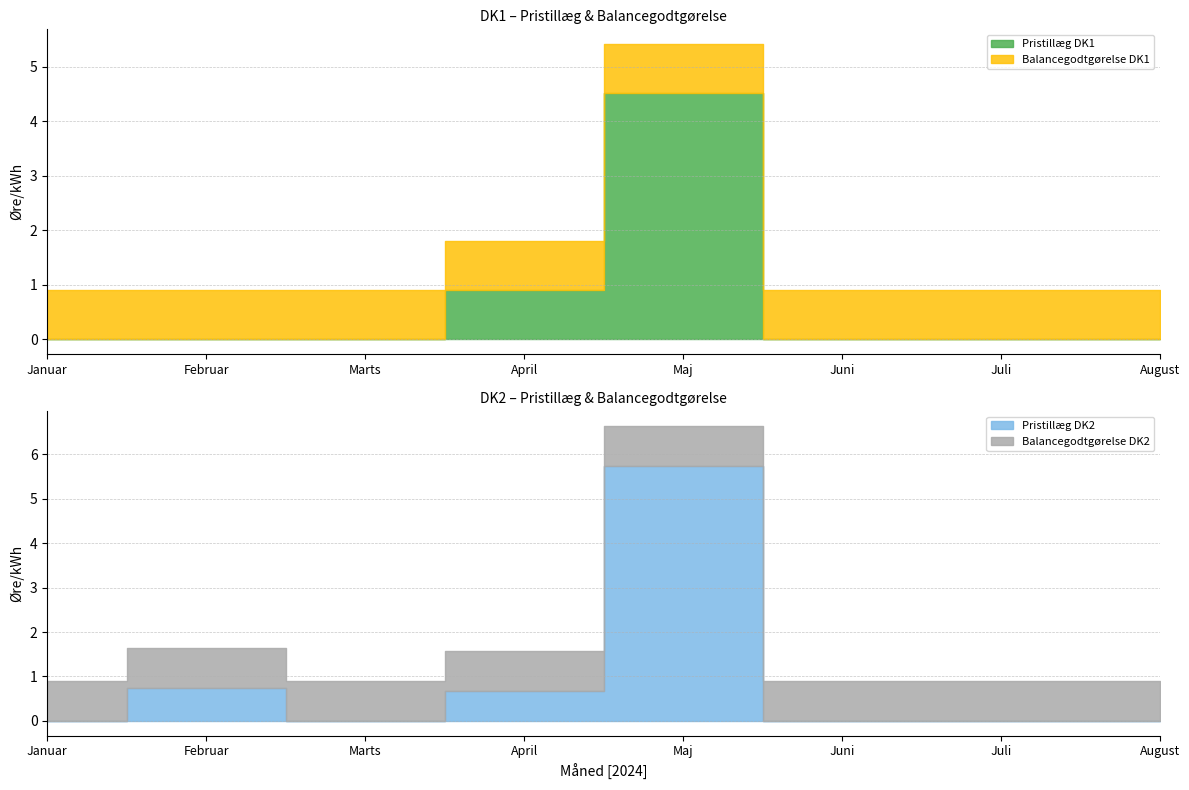

Between Juni and August, which series saw the biggest shift?

Pristillæg DK1